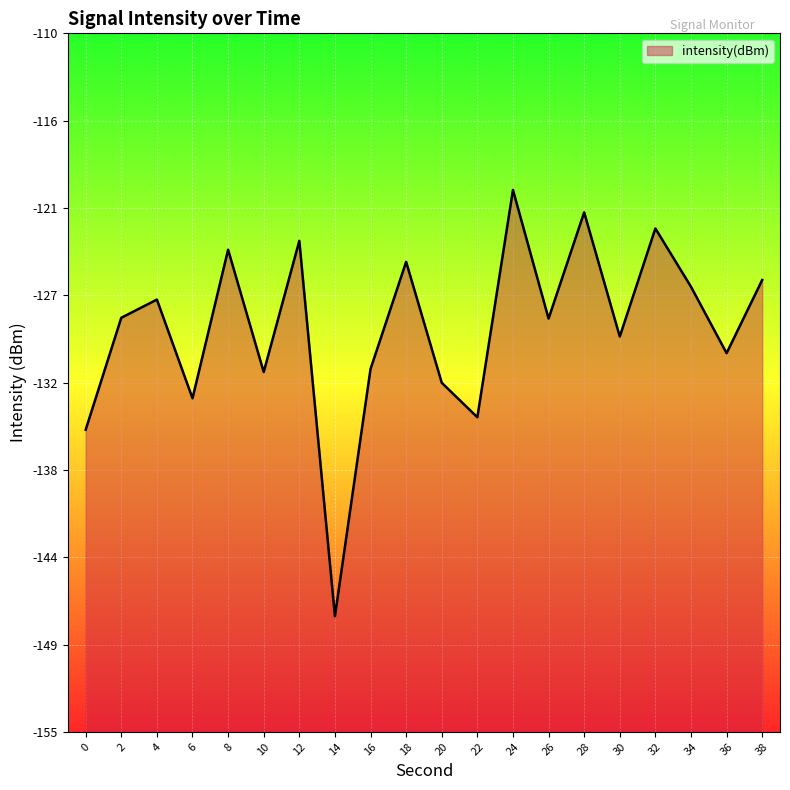

The value at 4 is -127.2. True or false?

True